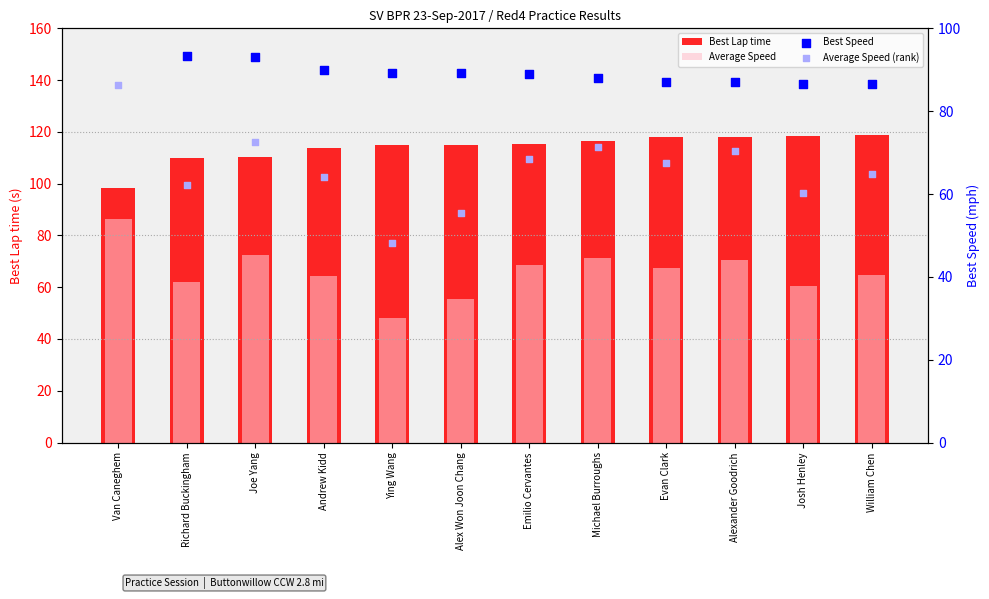

Which series has the largest total across all categories?

Best Lap time